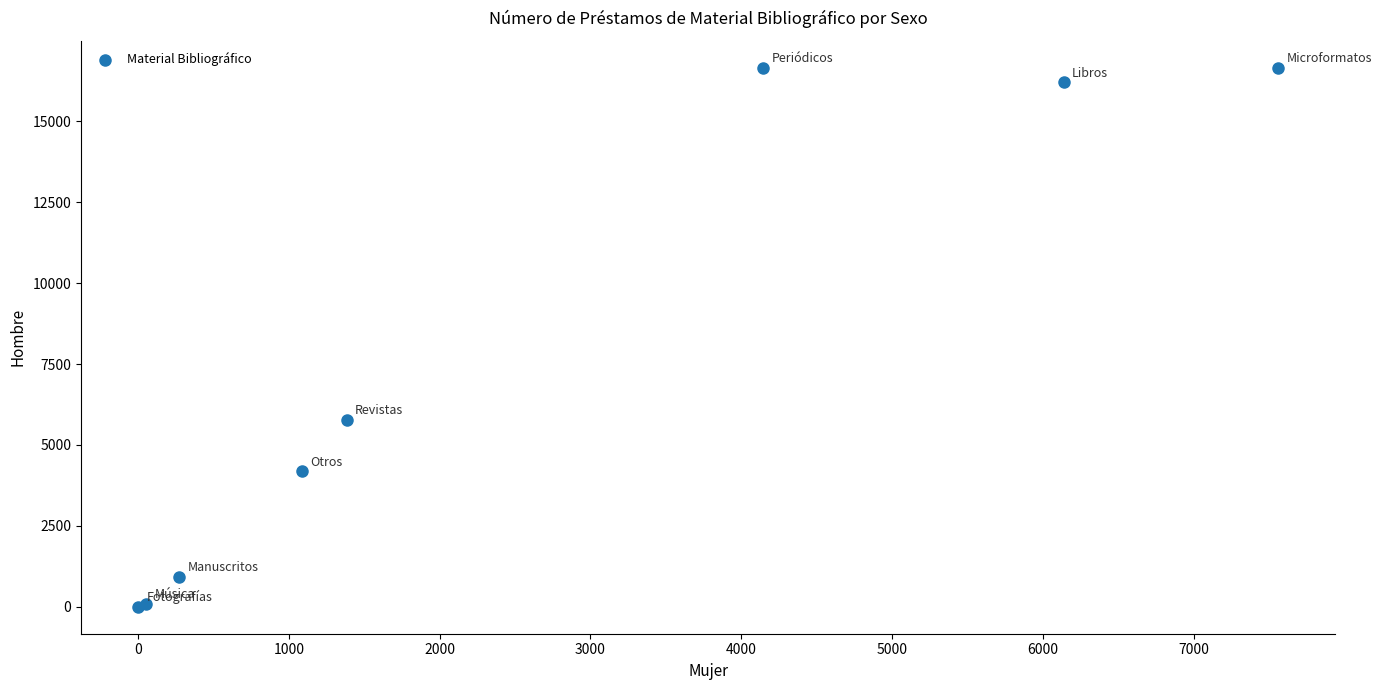

What Y value in the scatter plot is closest to 8325?

5783